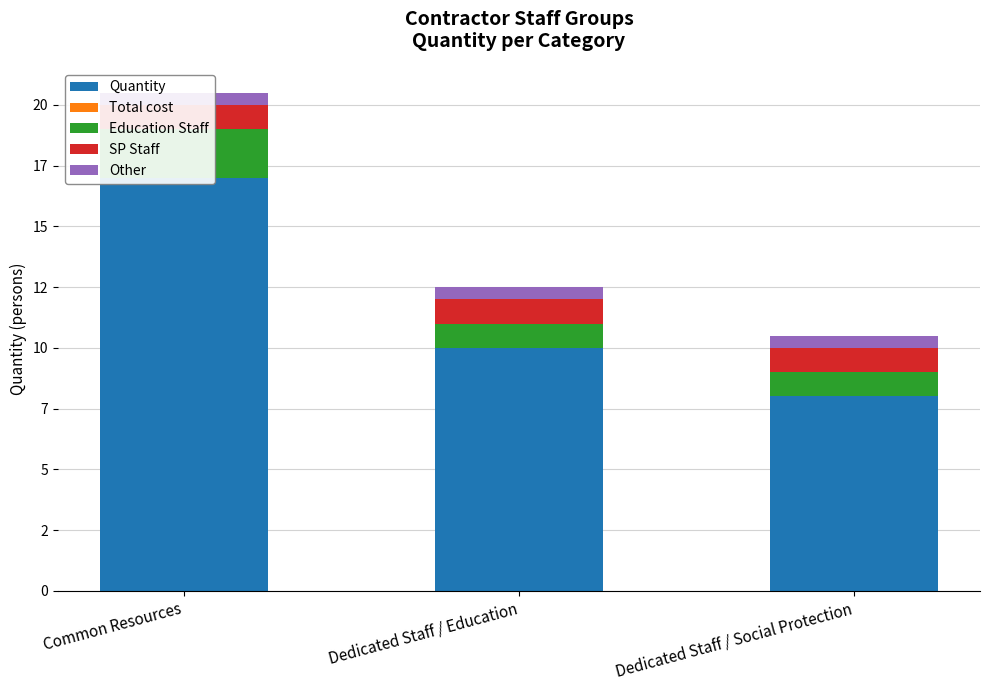

Is it true that Education Staff equals 1.0 at Dedicated Staff / Education?

True